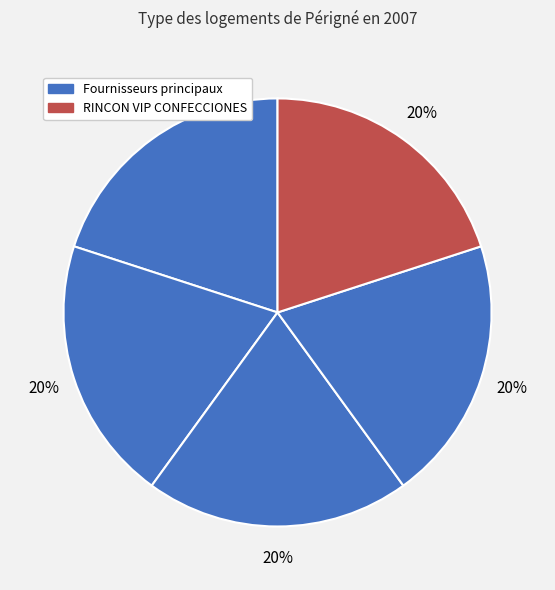

How many segments does this pie chart have?

5